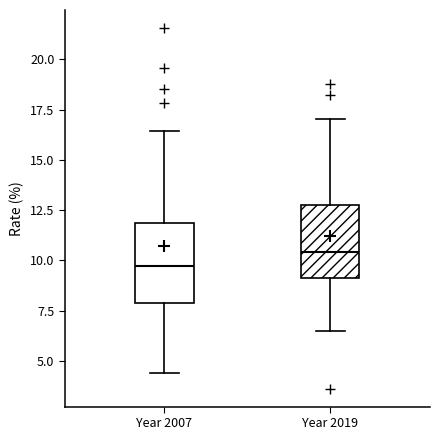

Which box's median line is the highest?

Year 2019